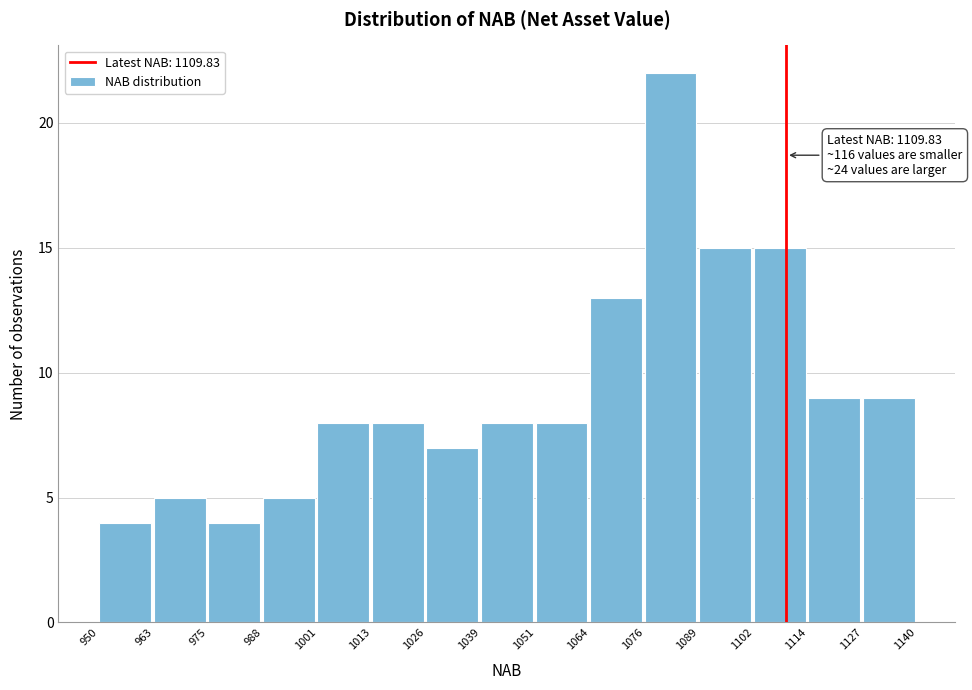

Over which range of the x-axis is the bar tallest?

1076 to 1089